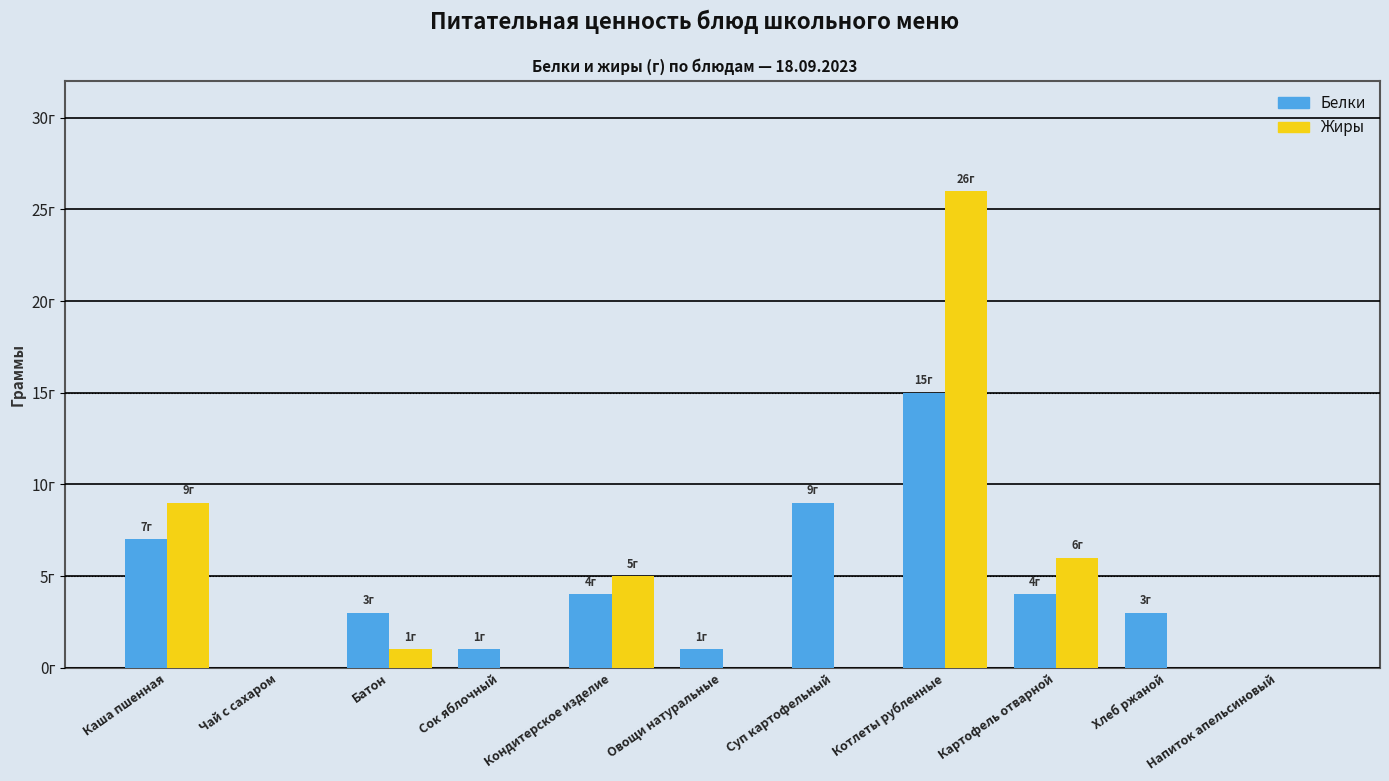

What are all the series names shown in the legend?

Белки, Жиры